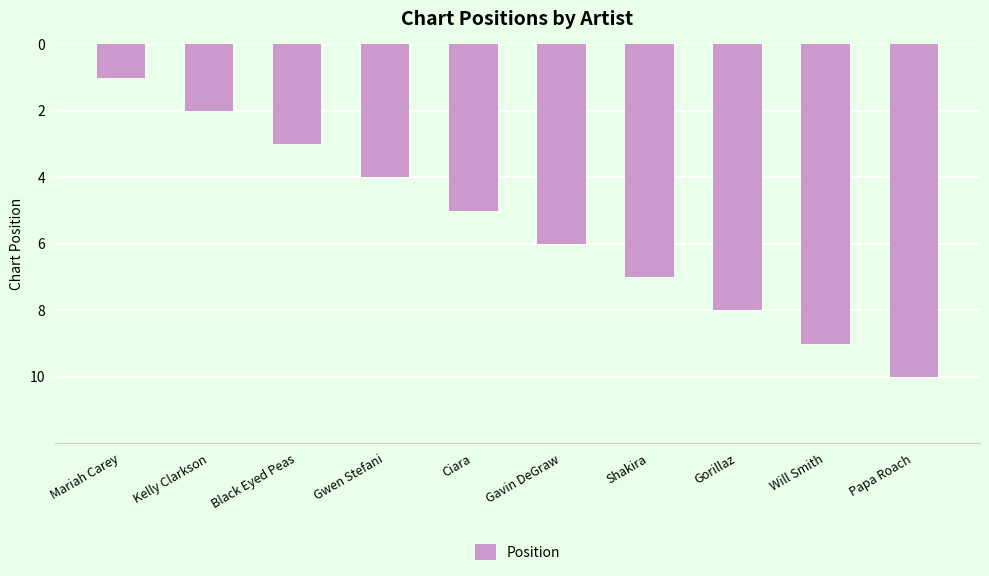

List the labels in order of value, largest first.

Papa Roach, Will Smith, Gorillaz, Shakira, Gavin DeGraw, Ciara, Gwen Stefani, Black Eyed Peas, Kelly Clarkson, Mariah Carey